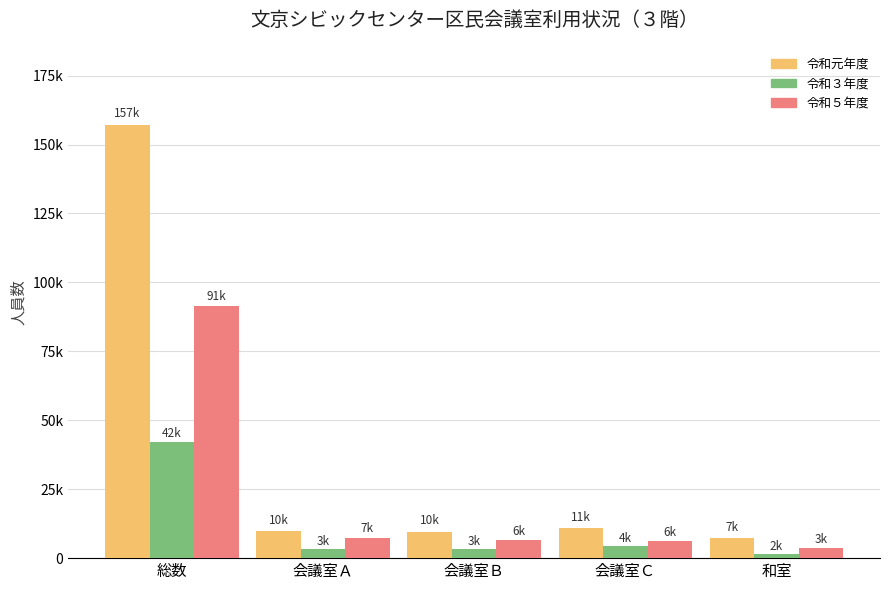

What is the maximum value shown in the chart?

157145